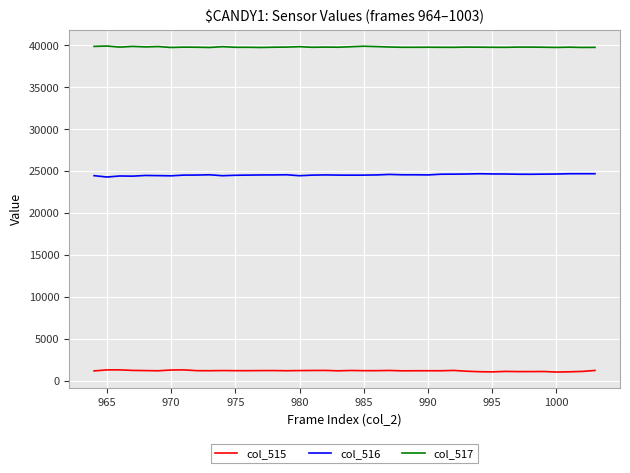

True or false: col_517 and col_515 cross at least once.

False